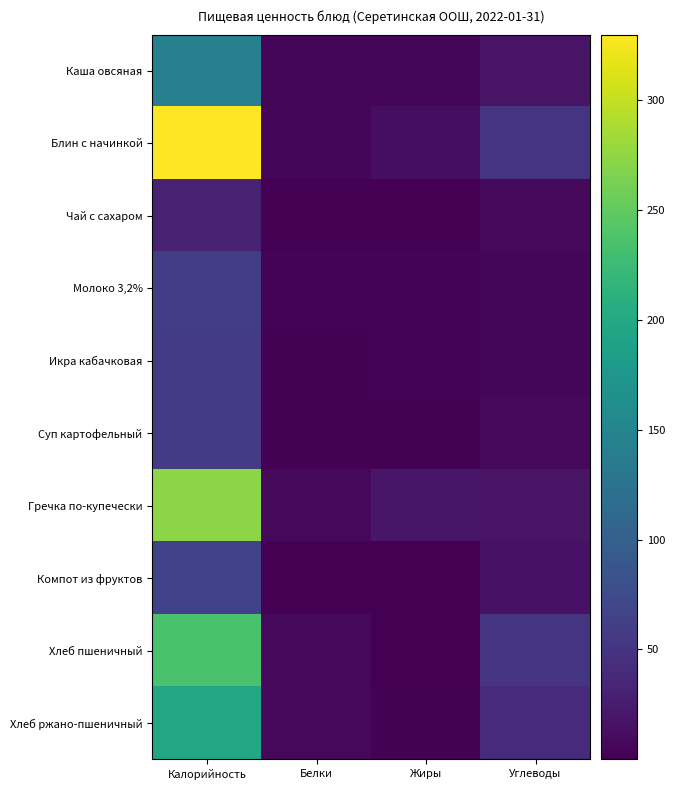

Which series has the largest total across all categories?

Блин с начинкой